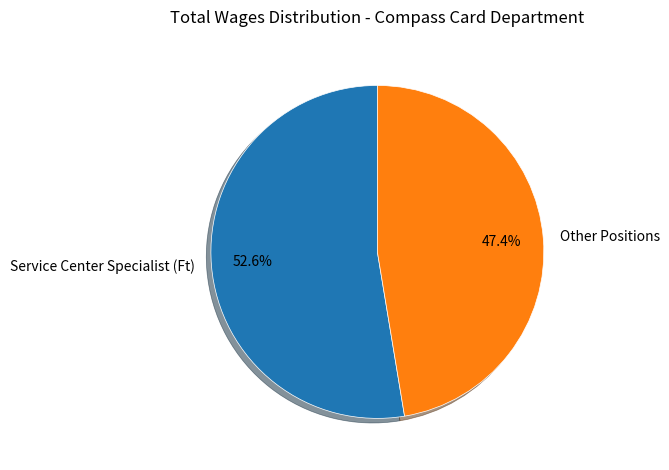

What is the ratio of the value at Service Center Specialist (Ft) to the value at Other Positions?

1.1